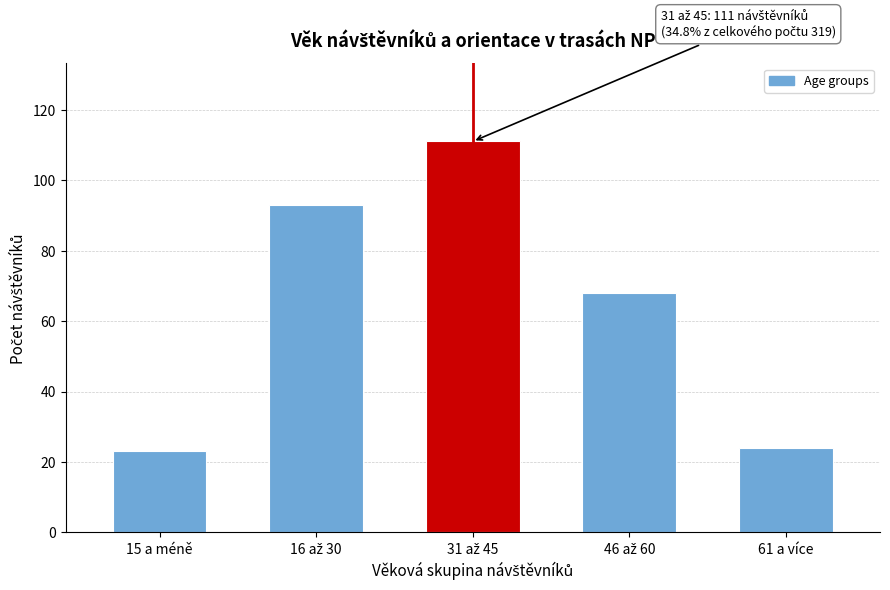

Reading left to right, transcribe all the data shown in this chart.

23	93	111	68	24